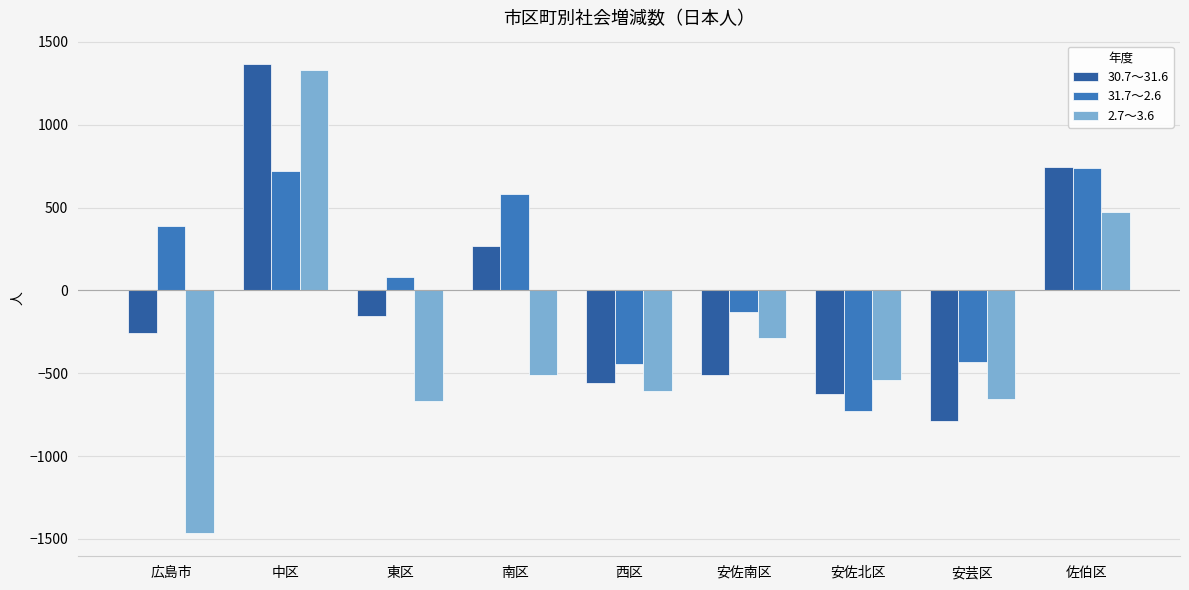

List the series in order of their overall mean, lowest first.

2.7～3.6, 30.7～31.6, 31.7～2.6